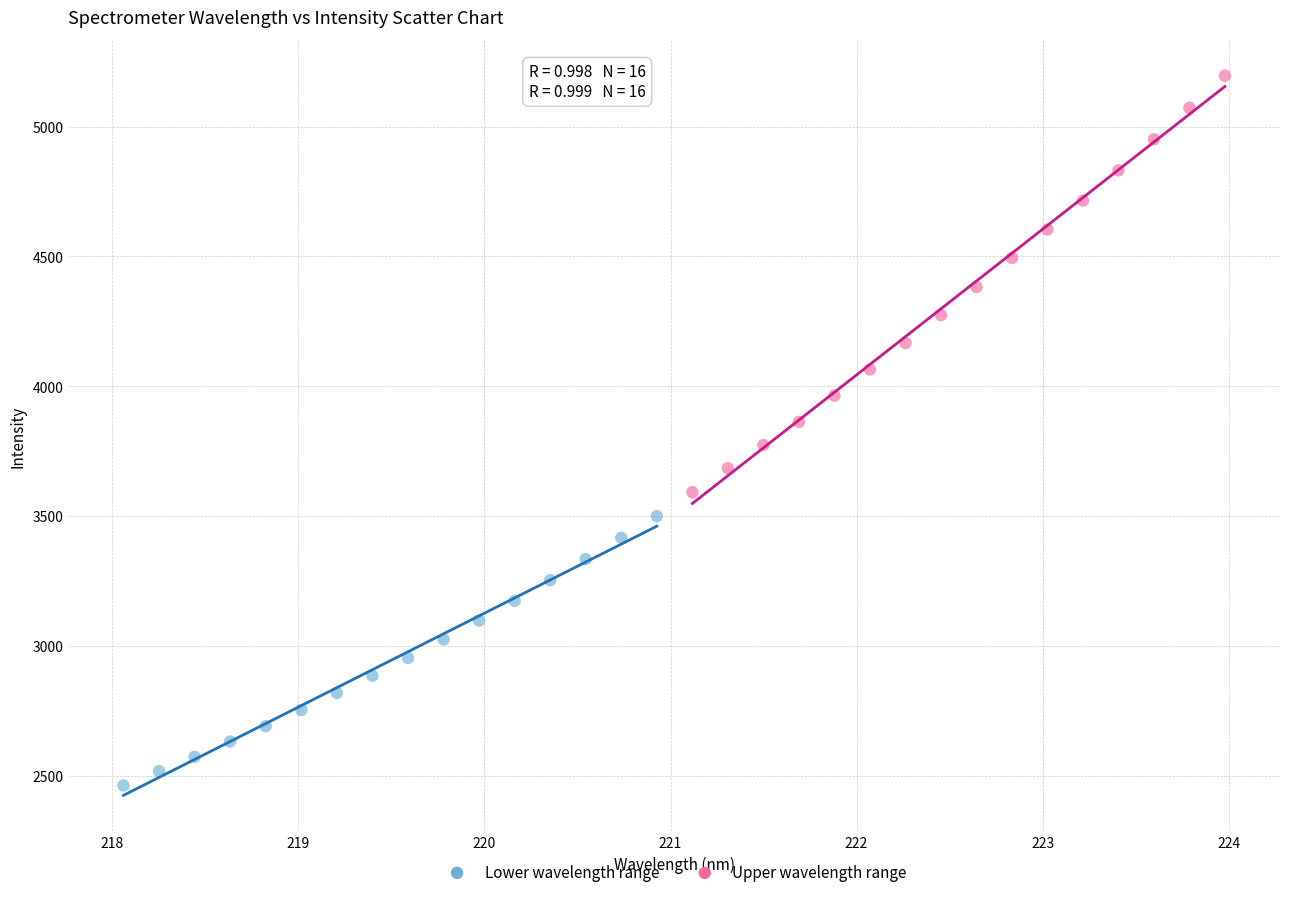

Which series has the widest spread of Y values?

Upper wavelength range